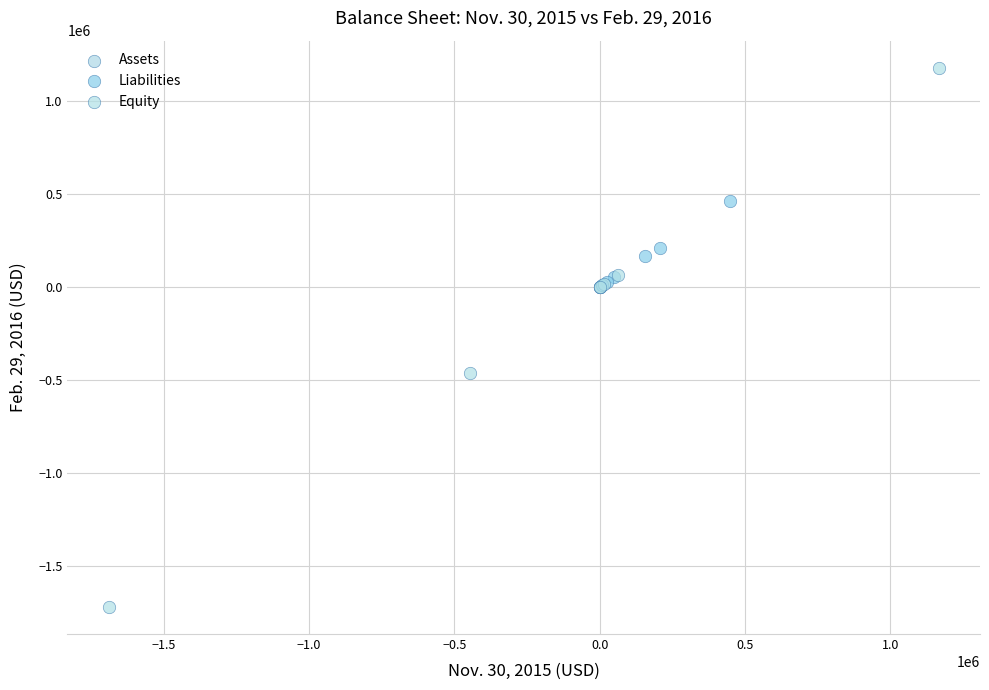

Which series reaches the minimum Y coordinate?

Equity